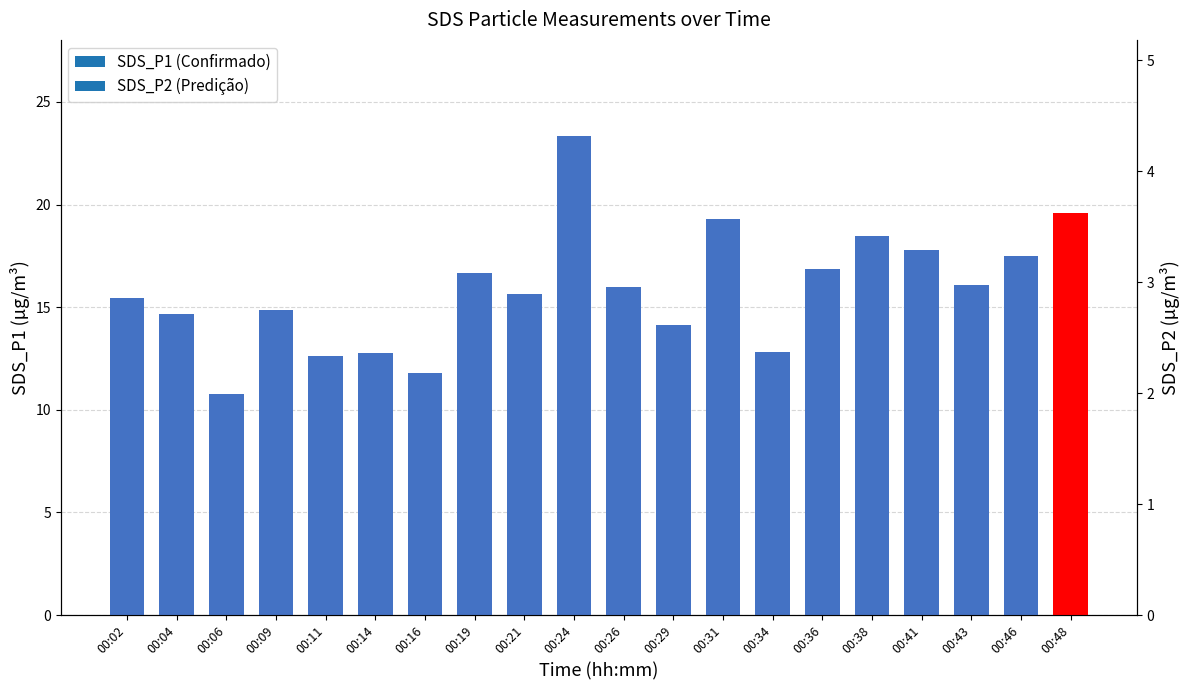

Approximately how many times larger is the value at 00:48 compared to 00:38?

1.1